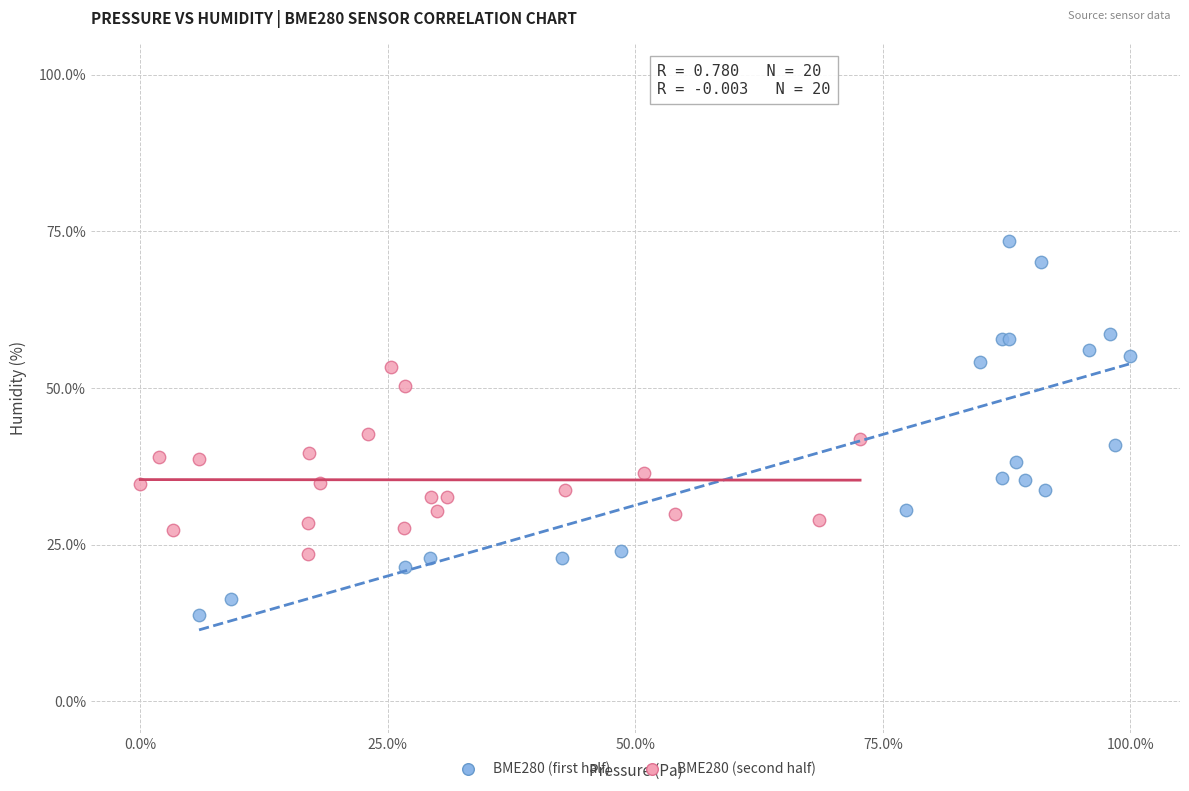

Which series has the widest spread of Y values?

BME280 (first half)